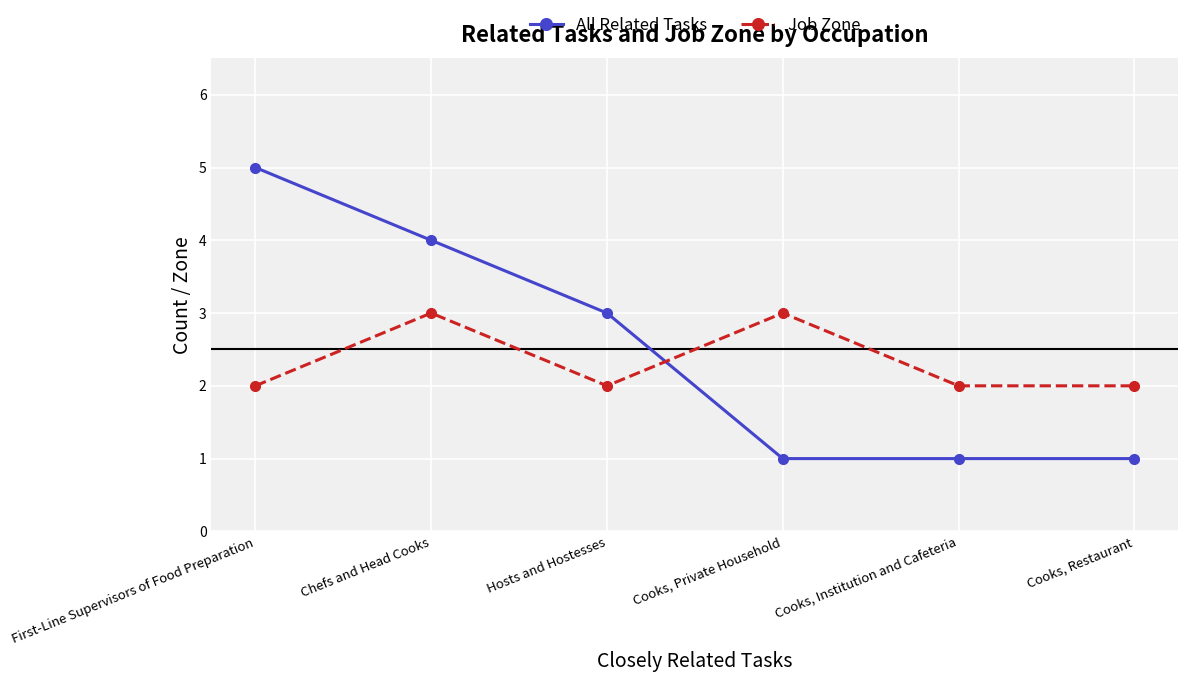

What is the difference between the highest and lowest values at Cooks, Institution and Cafeteria?

1